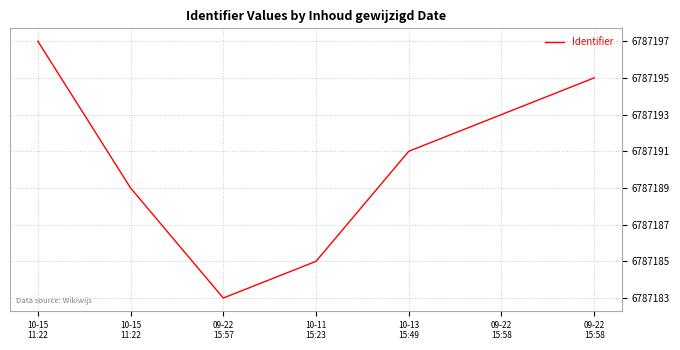

What is the maximum value shown in the chart?

6787197